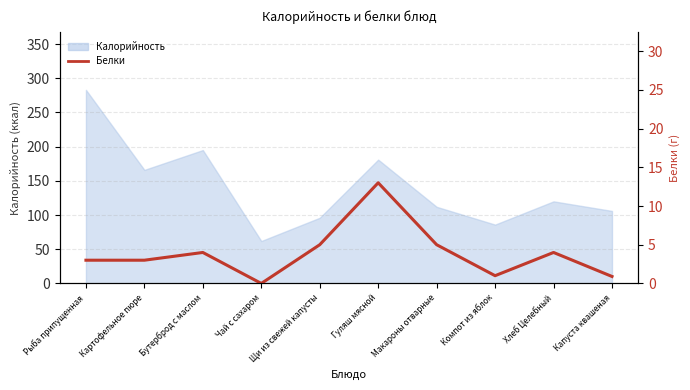

List the labels in order of value, largest first.

Гуляш мясной, Щи из свежей капусты, Макароны отварные, Бутерброд с маслом, Хлеб Целебный, Рыба припущенная, Картофельное пюре, Компот из яблок, Капуста квашеная, Чай с сахаром